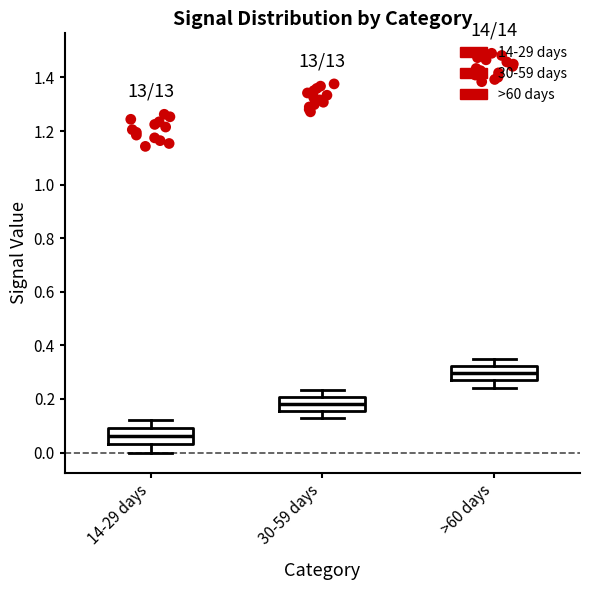

Where does the upper whisker of the box for >60 days end on the y-axis? The values are not printed on the chart, so give them approximately, as read against the axis.

0.34